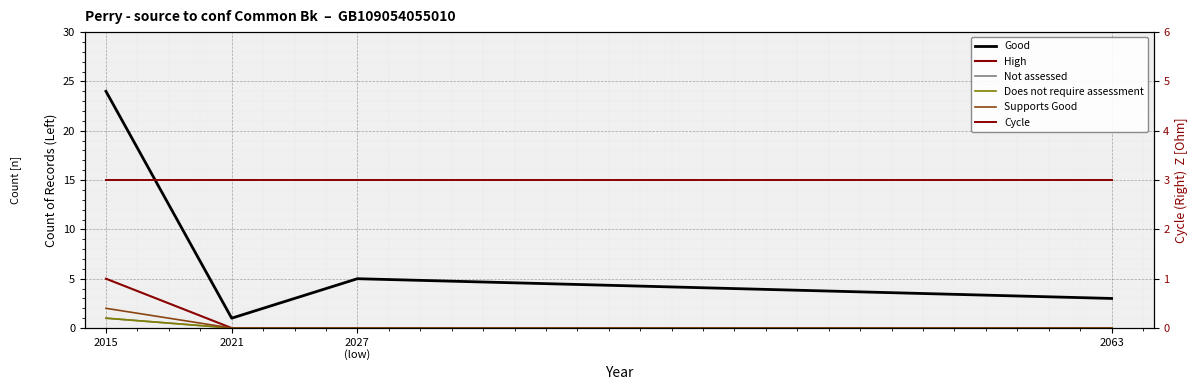

True or false: Cycle has a value of 1 at 2027
(low).

False